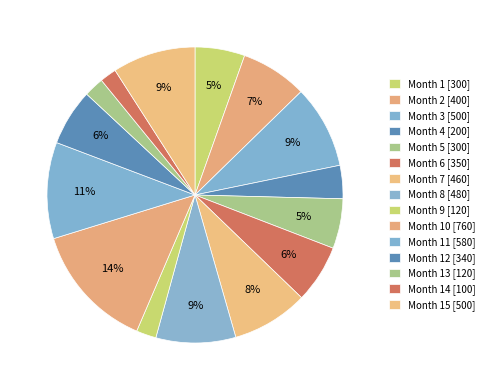

How many segments does this pie chart have?

15